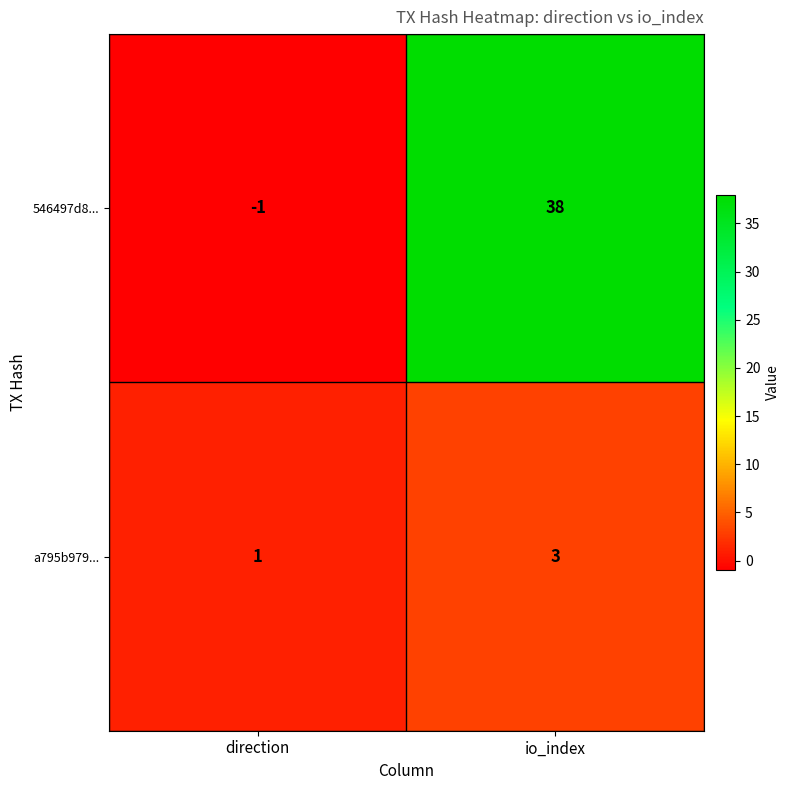

Which category has the highest value in the a795b979... series?

io_index